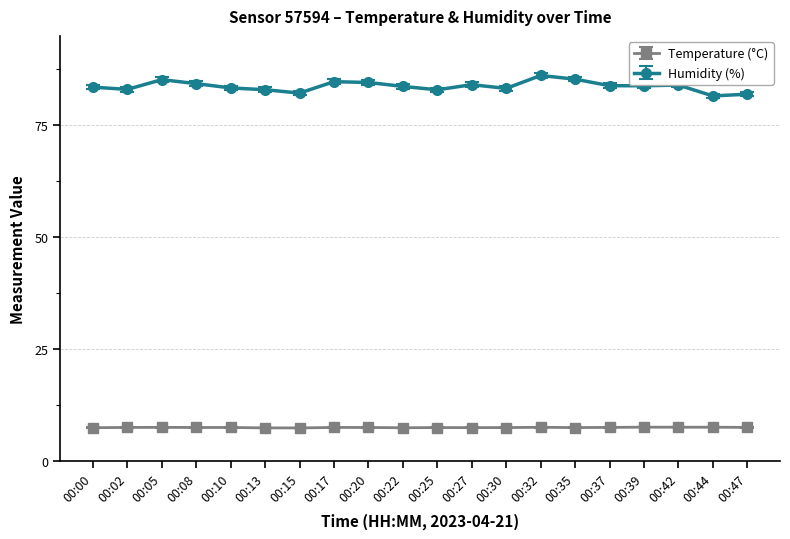

True or false: Temperature (°C) and Humidity (%) cross at least once.

False